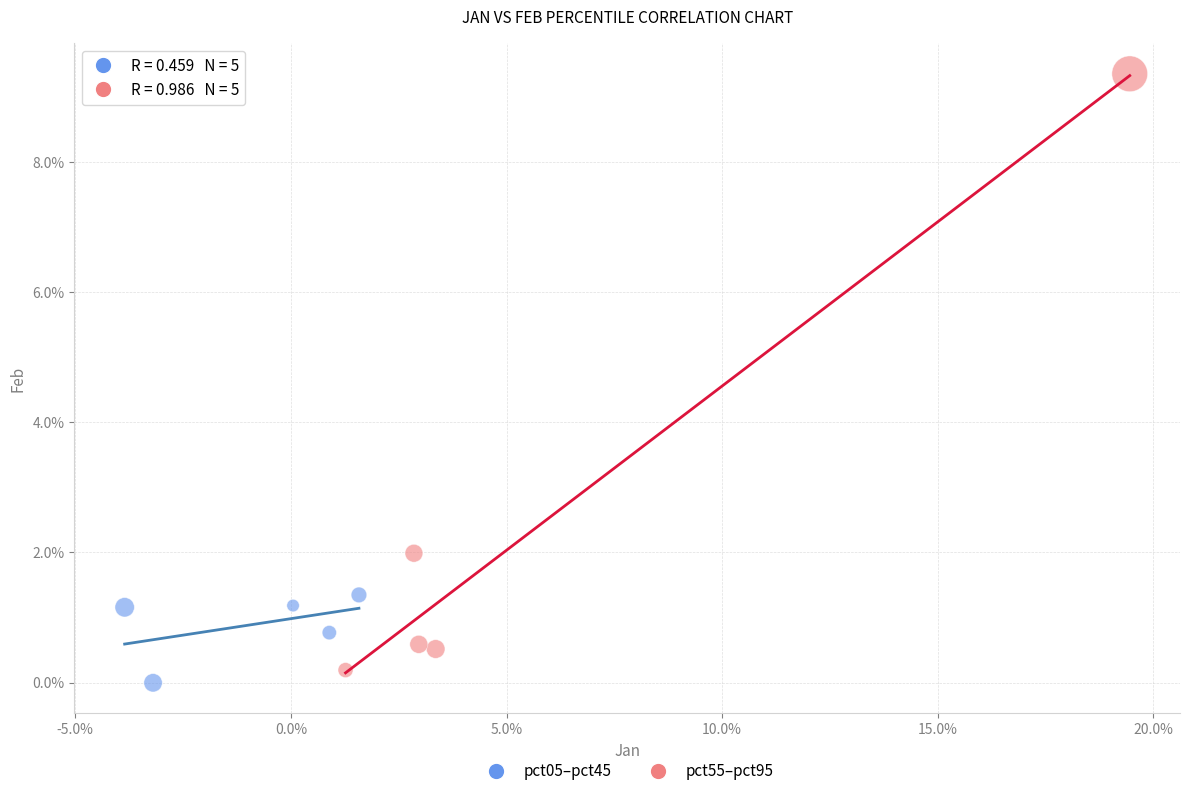

Which series reaches the maximum Y coordinate?

pct55–pct95